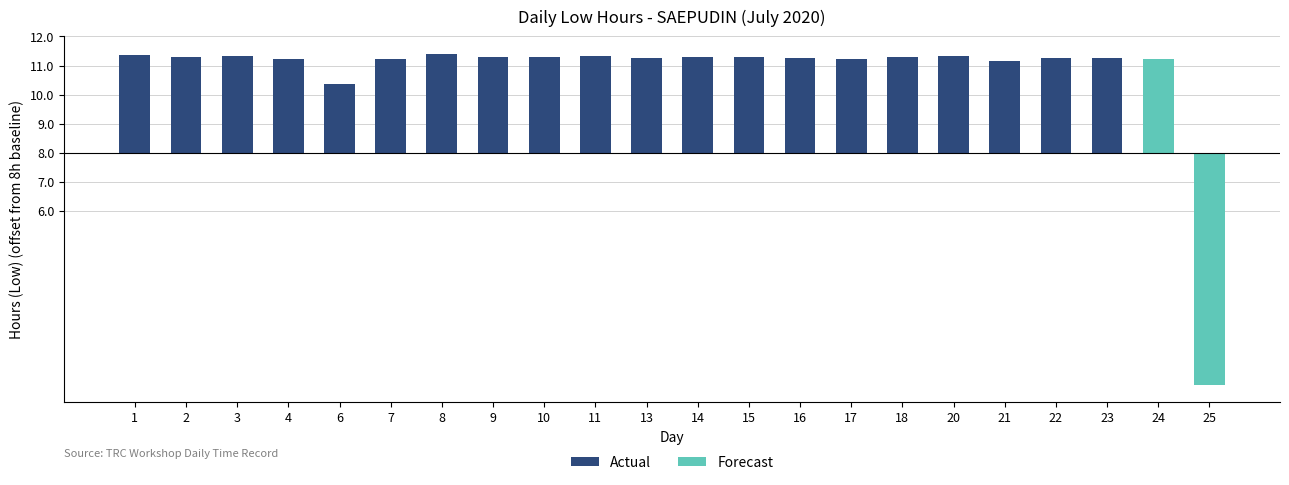

How many values are below zero?

1